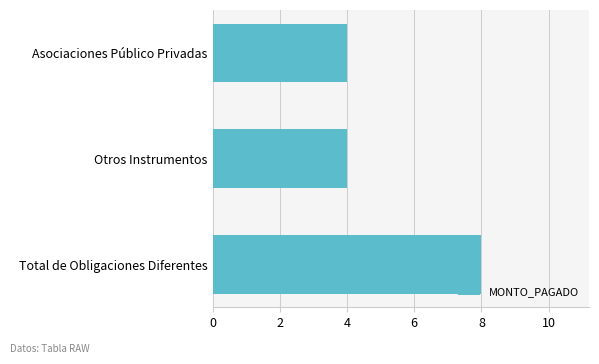

What position from the top is Asociaciones Público Privadas?

1